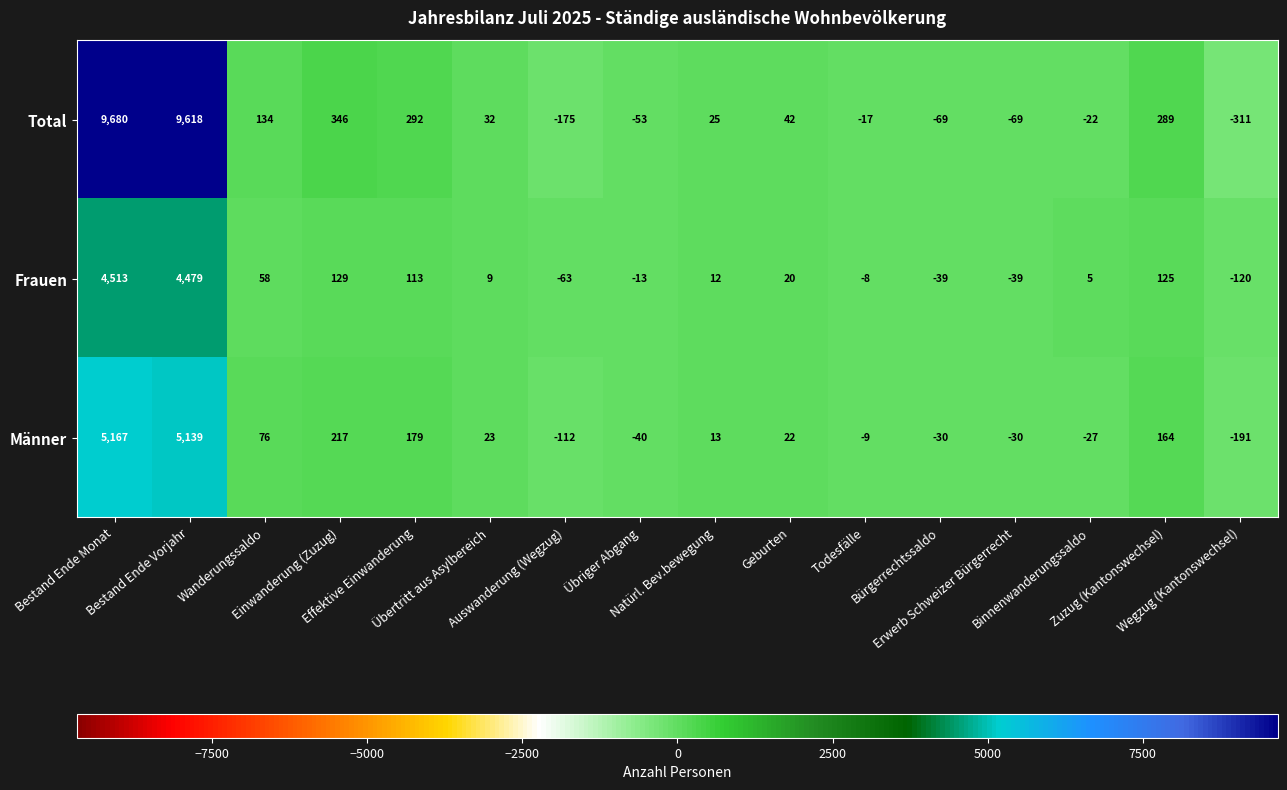

What is the smallest value displayed?

-311